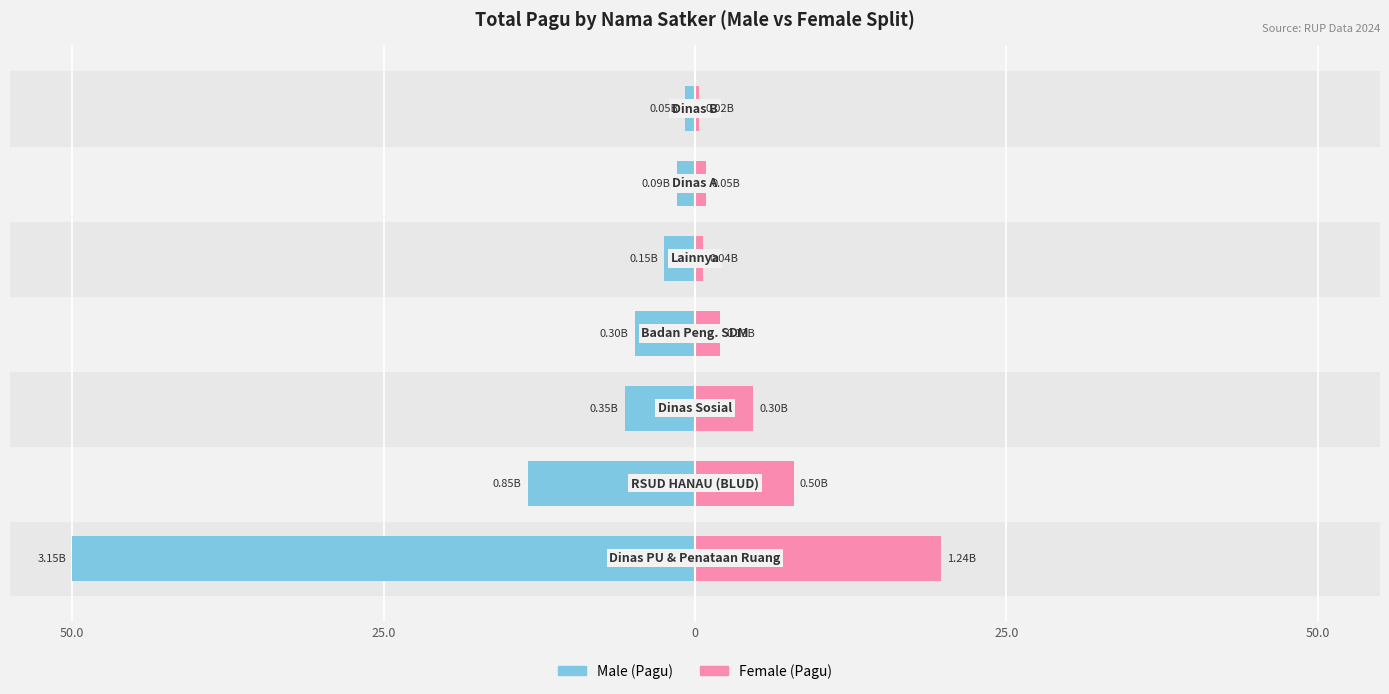

The Male series shows -5.6 at 0. True or false?

True